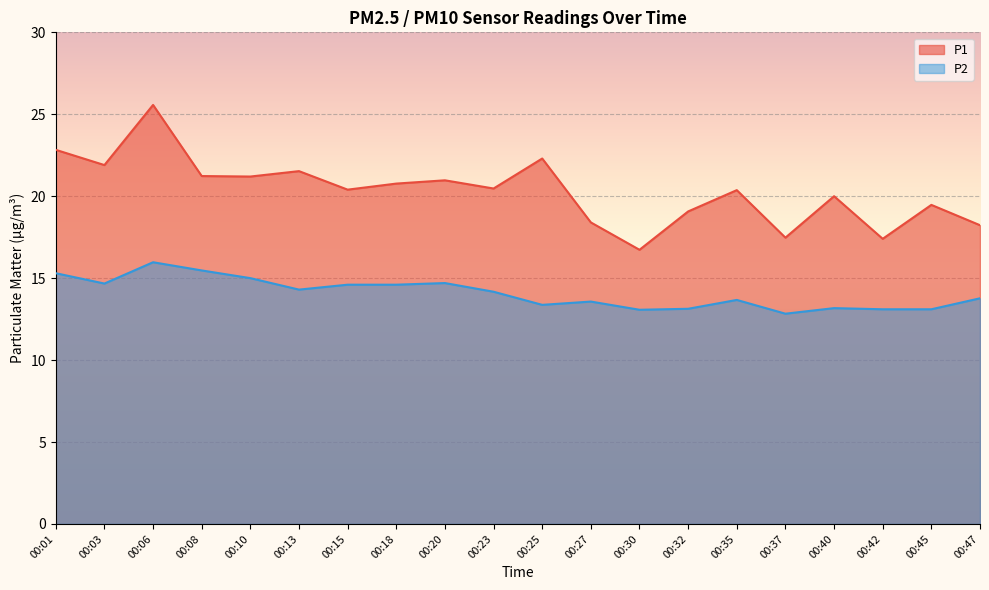

What is the sum of the P1 values at 00:10 and 00:18?

42.0